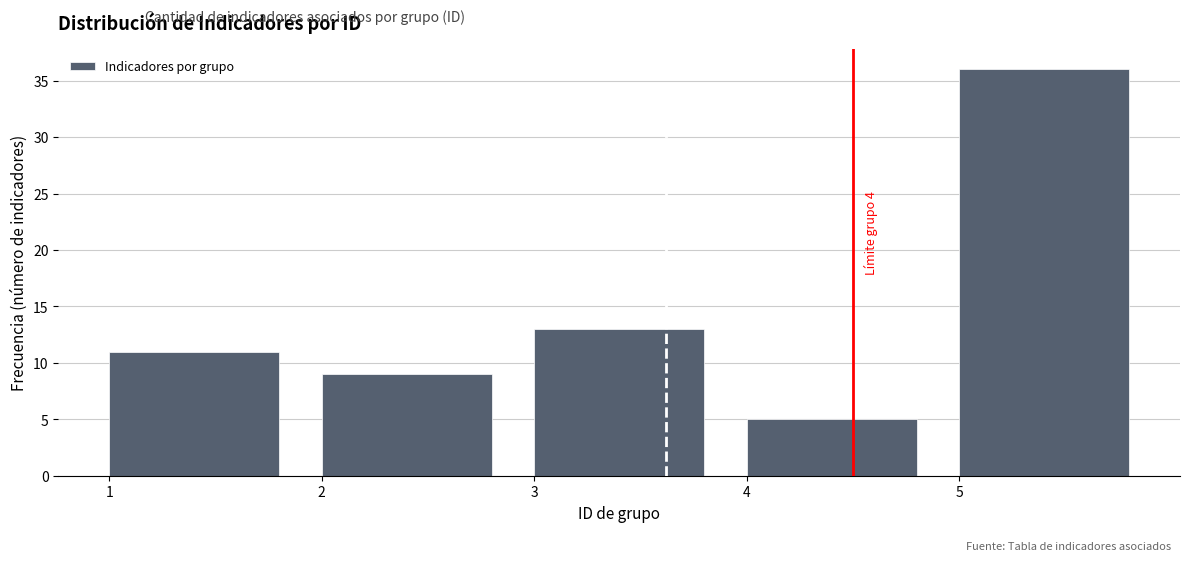

Reading left to right, list all the values displayed in this chart.

11	9	13	5	36